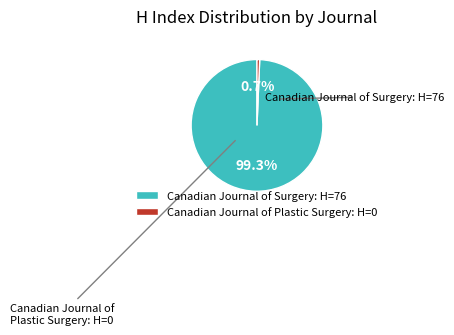

Which category has the biggest portion of the pie?

Canadian Journal of Surgery: H=76